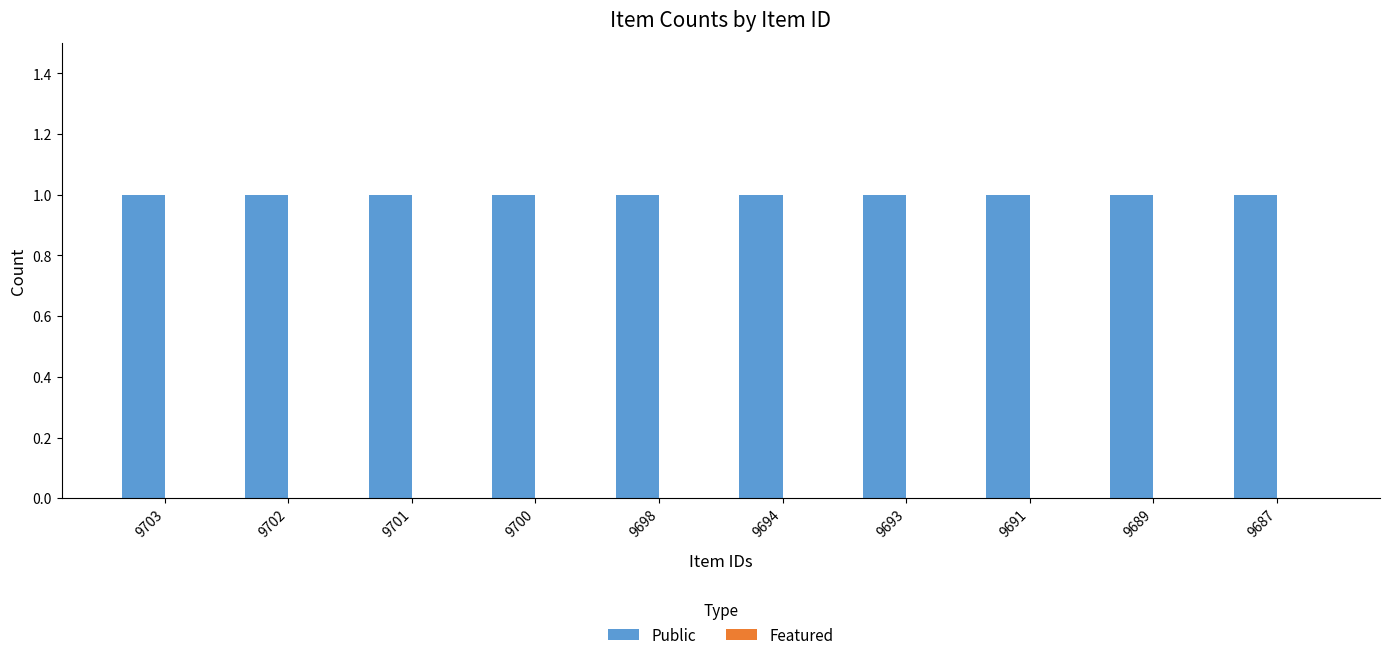

Is the value of Public at 9687 greater than the value of Featured at 9691?

Yes